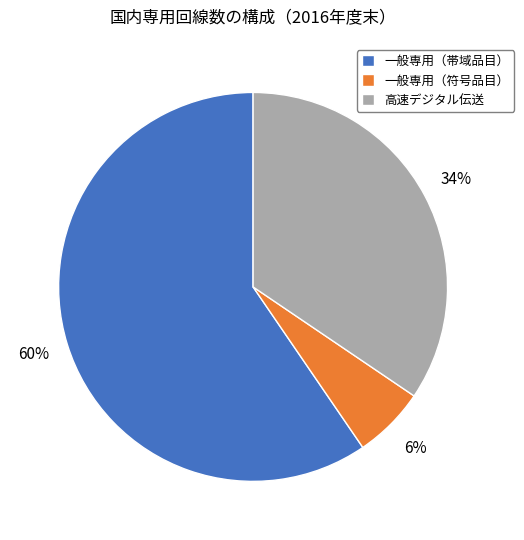

Is it true that 一般専用（帯域品目） is 71% of the pie?

False